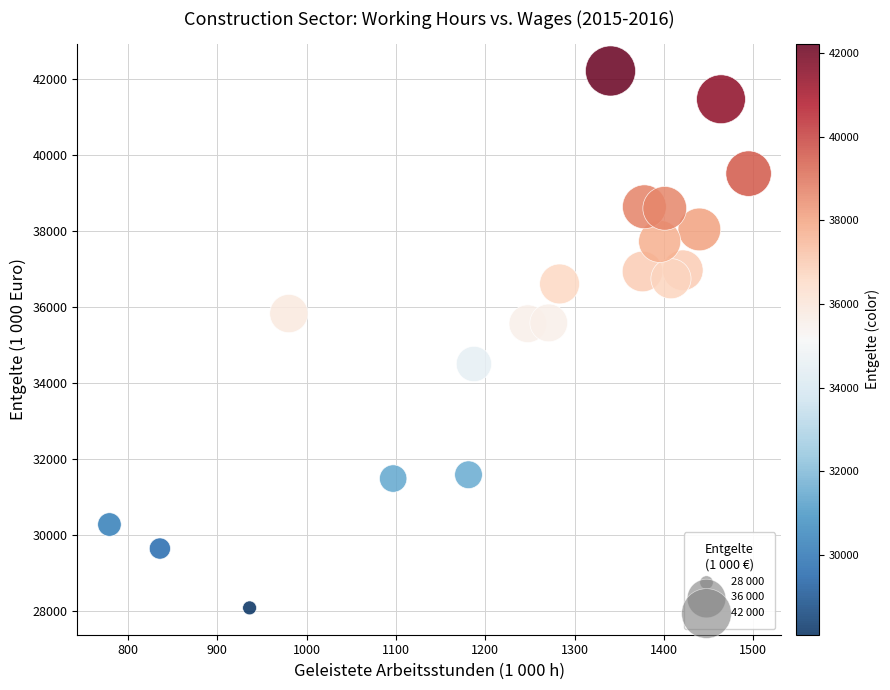

What is the range of Y values (max minus min)?

14119.8